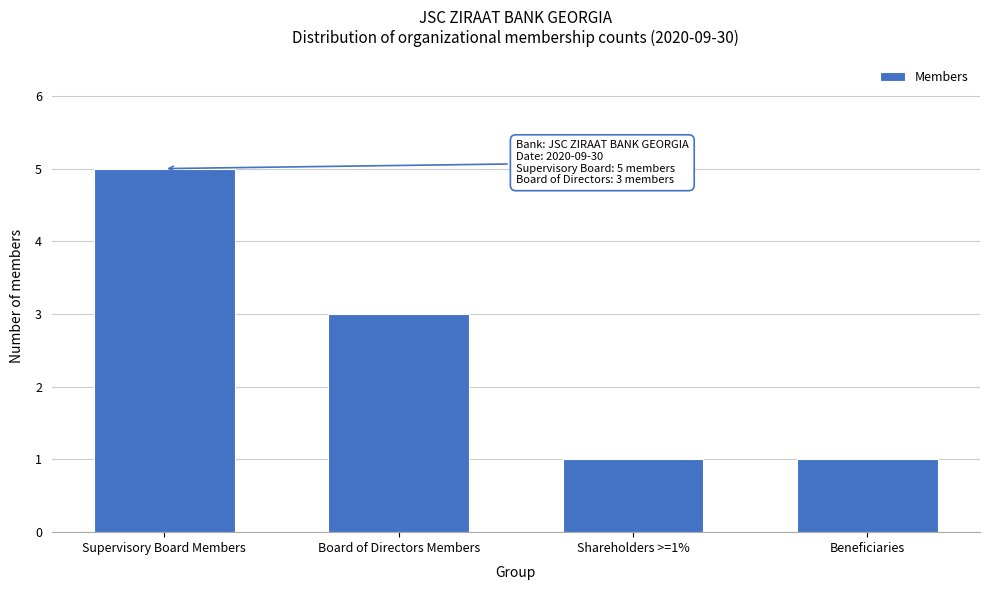

Reading left to right, what are all the values shown in this chart?

Supervisory Board Members=5	Board of Directors Members=3	Shareholders >=1%=1	Beneficiaries=1